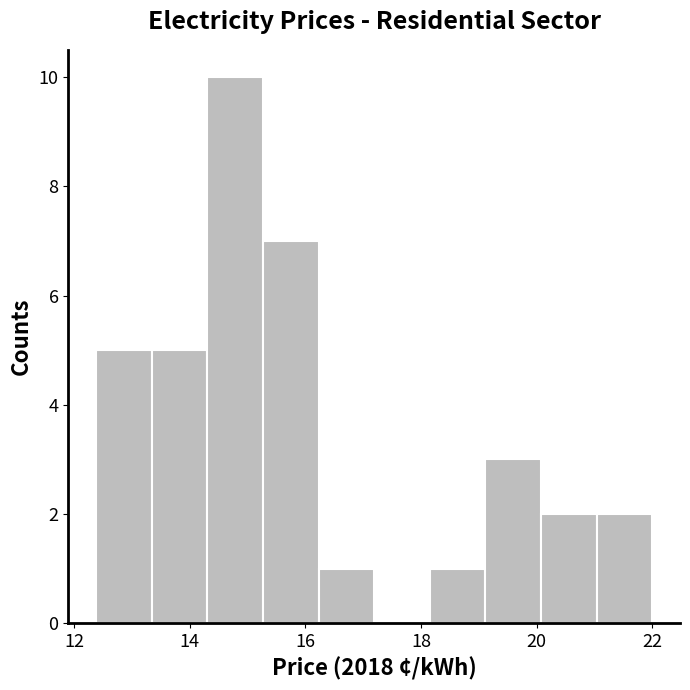

Reading left to right, transcribe this chart: for each bar, give the range it covers on the x-axis and its height. Neither the bar edges nor the heights are printed on the chart, so give them approximately, as read against the axes.

12.4 to 13.4: 5
13.4 to 14.4: 5
14.4 to 15.2: 10
15.2 to 16.2: 7
16.2 to 17.2: 1
17.2 to 18.2: 0
18.2 to 19.2: 1
19.2 to 20.0: 3
20.0 to 21.0: 2
21.0 to 22.0: 2